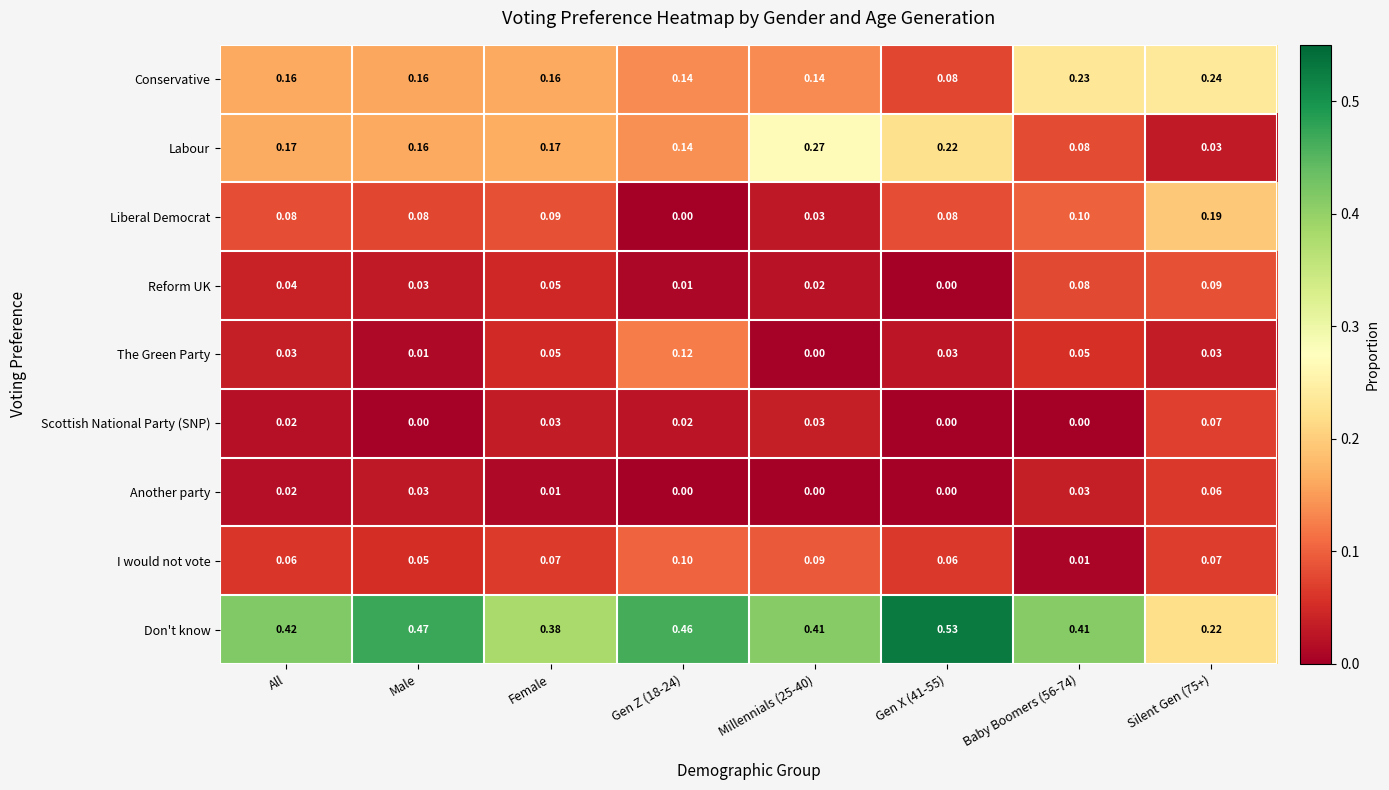

Between Male and Millennials (25-40), which series saw the biggest shift?

Labour